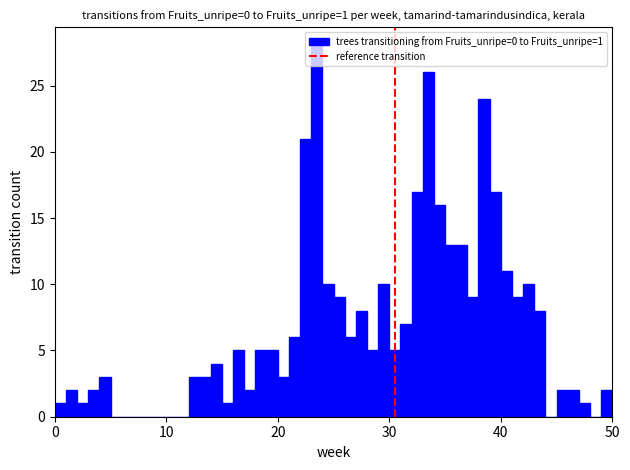

Read against the x-axis, roughly where is the centre of the tallest bar?

24